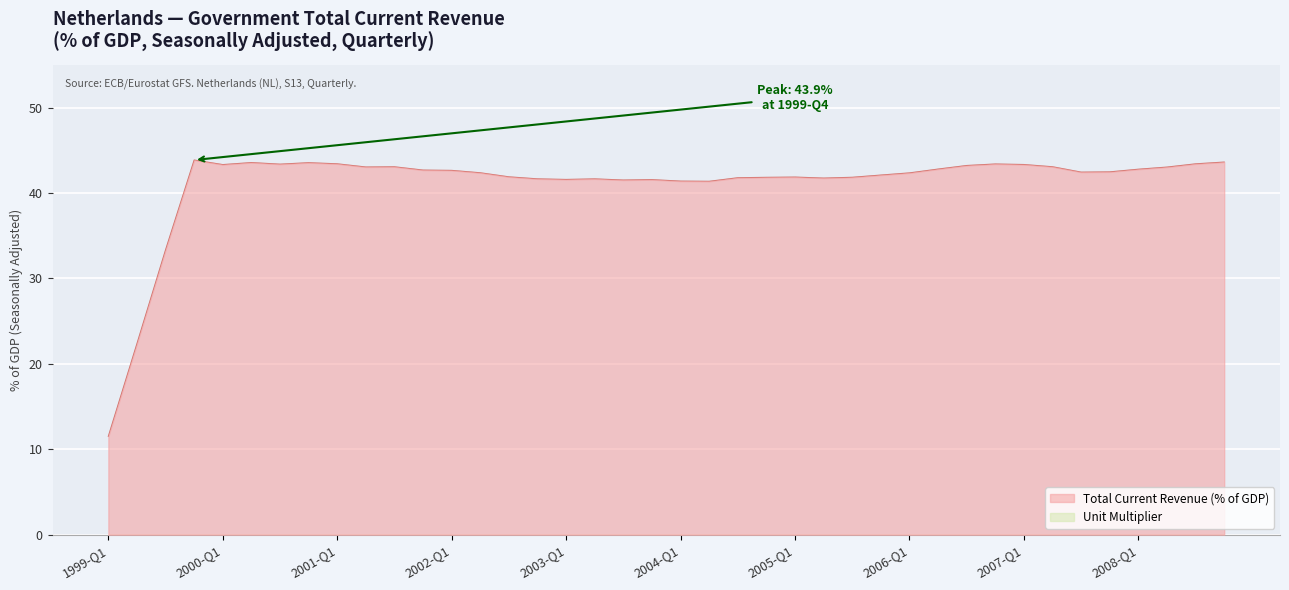

Reading left to right, transcribe all the data shown in this chart.

11.5	22.4	33.3	43.9	43.3	43.6	43.4	43.5	43.4	43.0	43.1	42.7	42.6	42.4	41.9	41.7	41.6	41.6	41.5	41.6	41.4	41.4	41.8	41.8	41.9	41.7	41.8	42.1	42.3	42.8	43.2	43.4	43.3	43.1	42.4	42.5	42.8	43.0	43.4	43.6